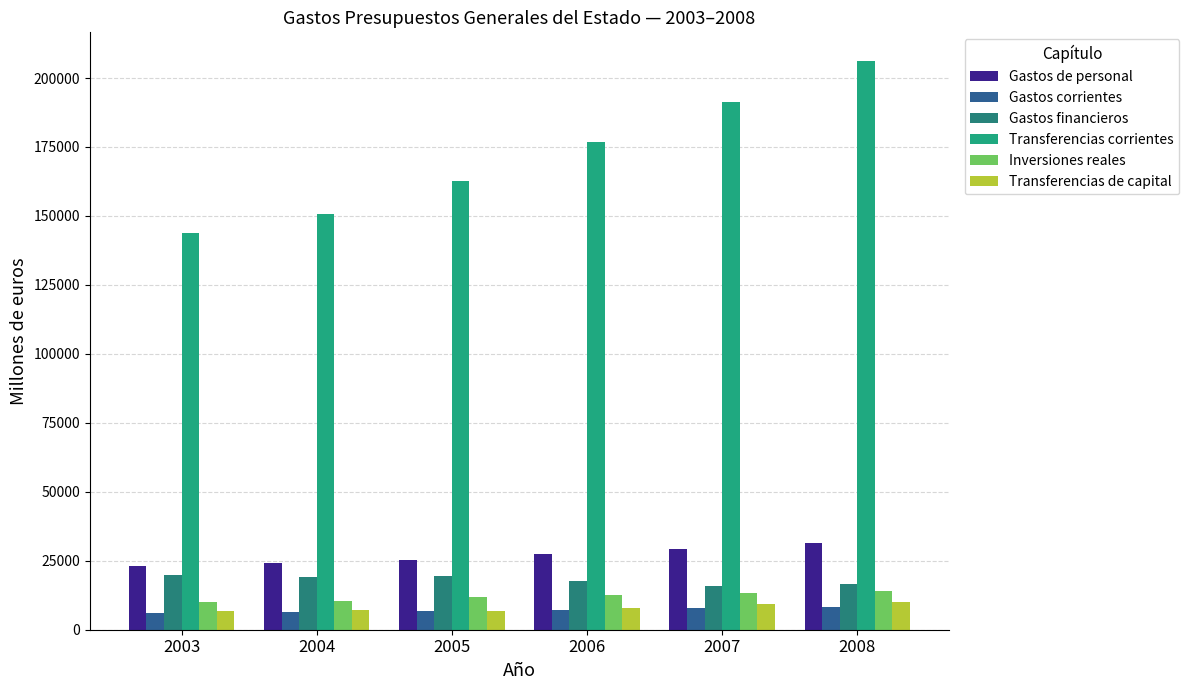

Reading left to right, list all the values displayed in this chart.

Gastos de personal: 2003=23041.4	2004=24216.5	2005=25351.2	2006=27391.5	2007=29265.9	2008=31317.8
Gastos corrientes: 2003=6036.3	2004=6512.4	2005=6777.5	2006=7258.7	2007=7879.9	2008=8372.6
Gastos financieros: 2003=19763.5	2004=19148.1	2005=19333.9	2006=17485.4	2007=15992.8	2008=16679.3
Transferencias corrientes: 2003=143658.2	2004=150731.0	2005=162516.2	2006=176637.7	2007=191407.8	2008=206243.8
Inversiones reales: 2003=10004.2	2004=10523.8	2005=11737.0	2006=12537.0	2007=13331.5	2008=14068.1
Transferencias de capital: 2003=6721.1	2004=7042.2	2005=6774.4	2006=7937.5	2007=9290.9	2008=9967.9